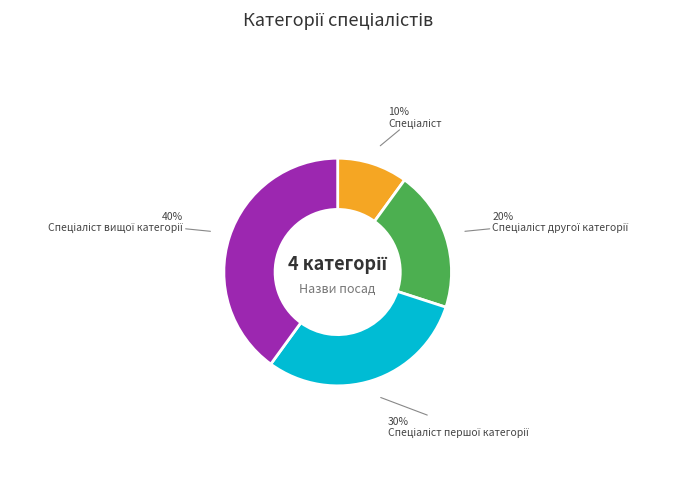

Is there a majority slice in this chart?

No